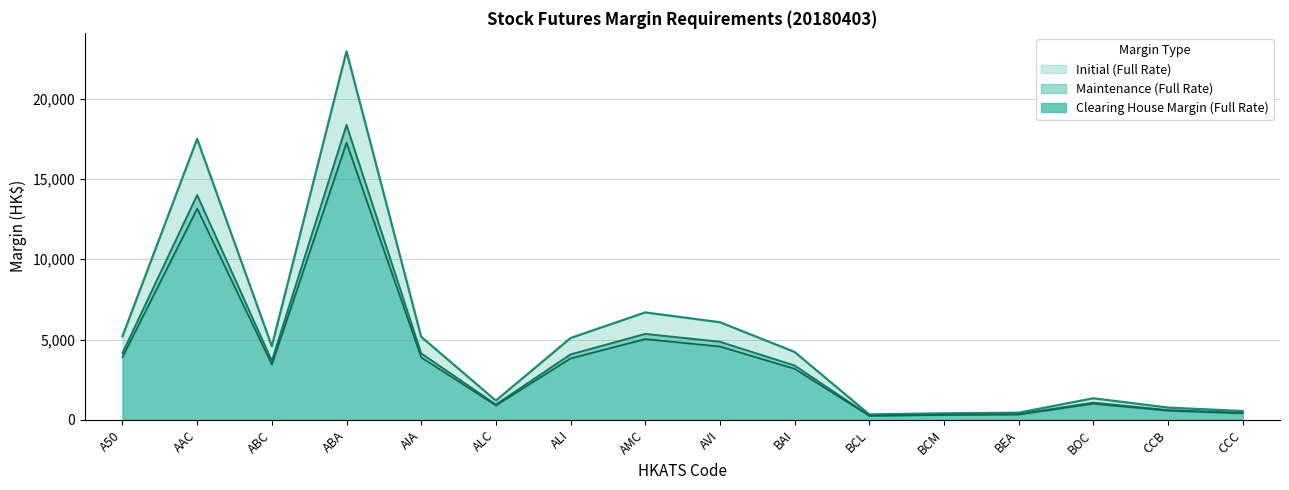

What is the label of the 7th point from the right?

BAI